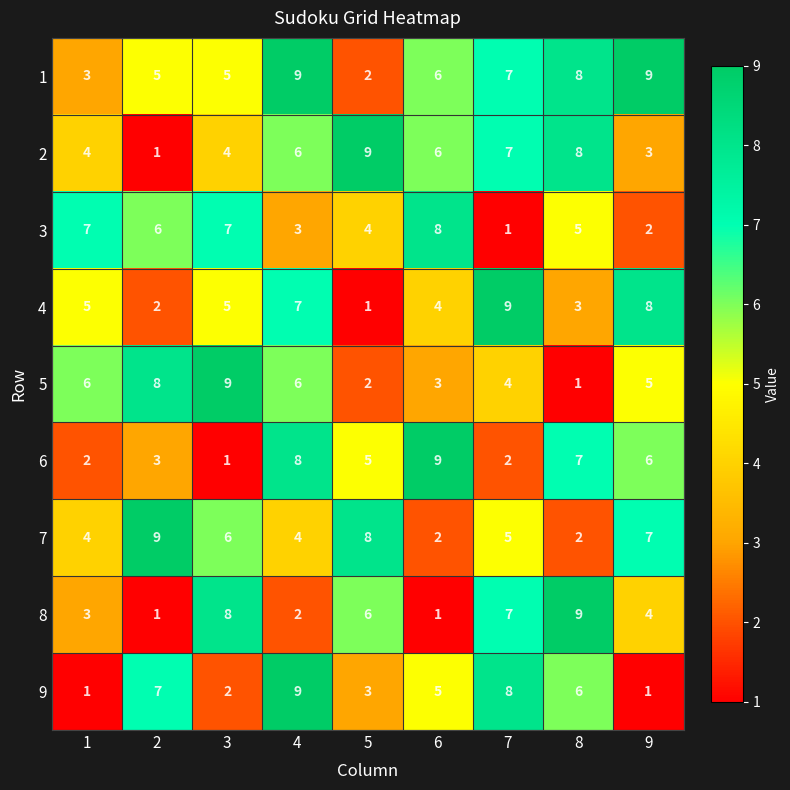

What is the spread (max minus min) of values at 1?

6